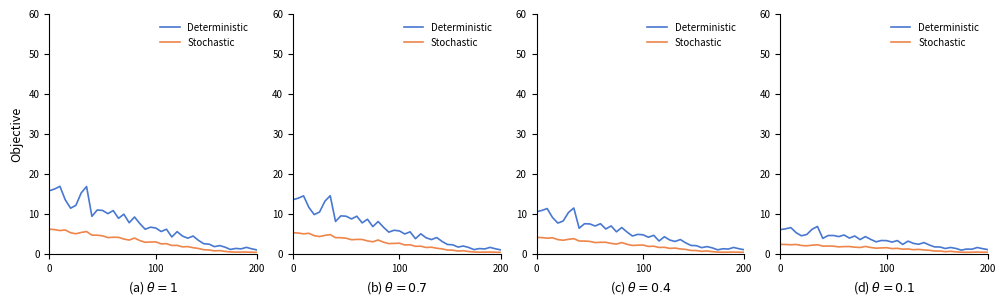

True or false: P1 and P2 intersect in this chart.

False